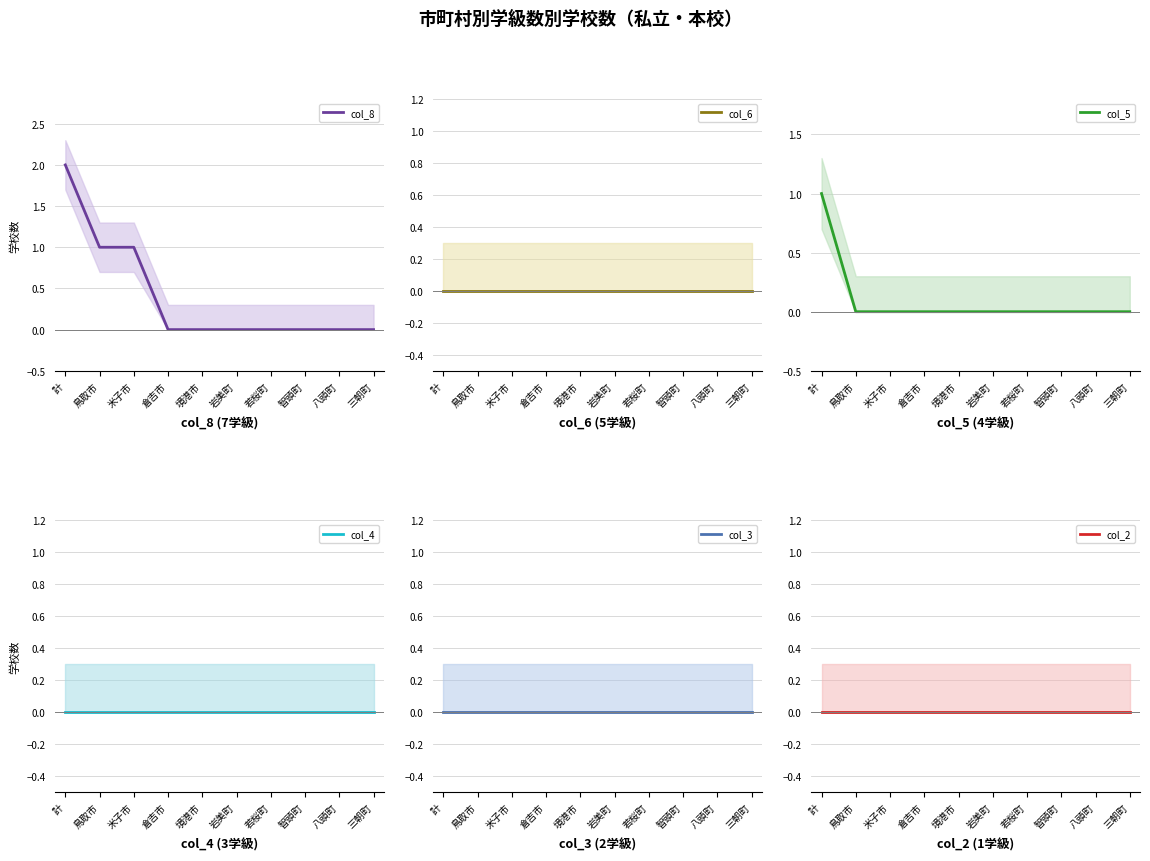

At which label is col_2 closest to 0?

計